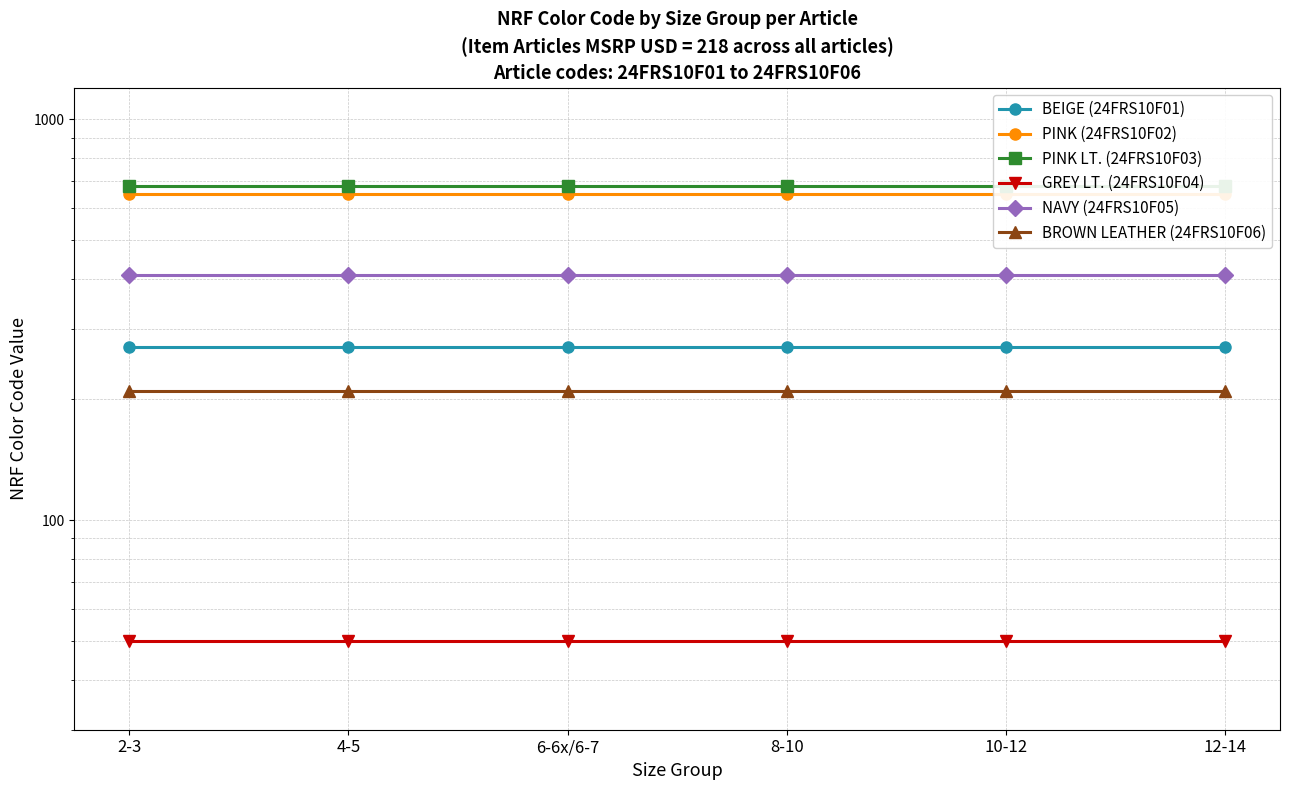

True or false: BROWN LEATHER (24FRS10F06) has more than 2 interior local peaks.

False